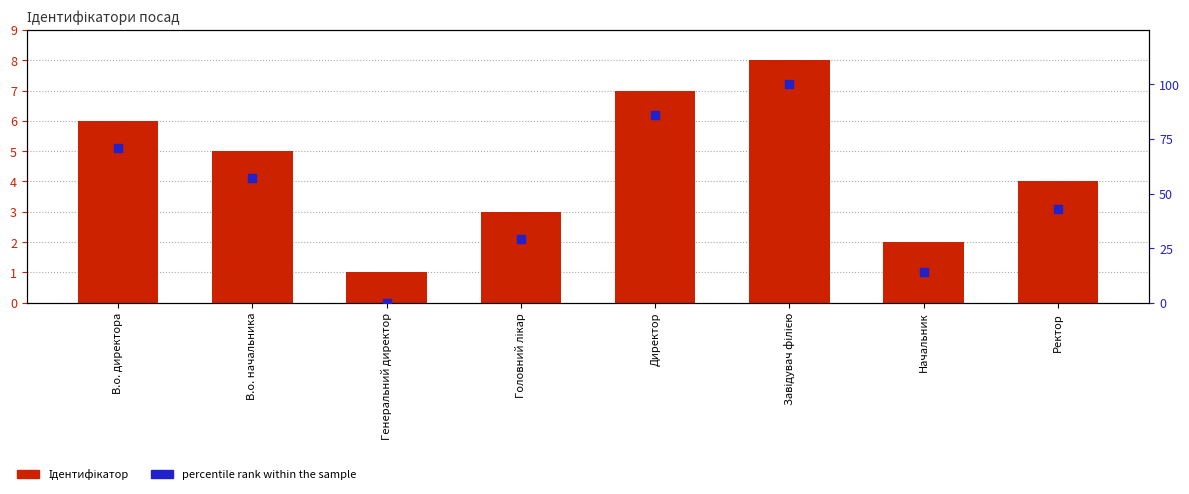

Which series has the largest total across all categories?

percentile rank within the sample